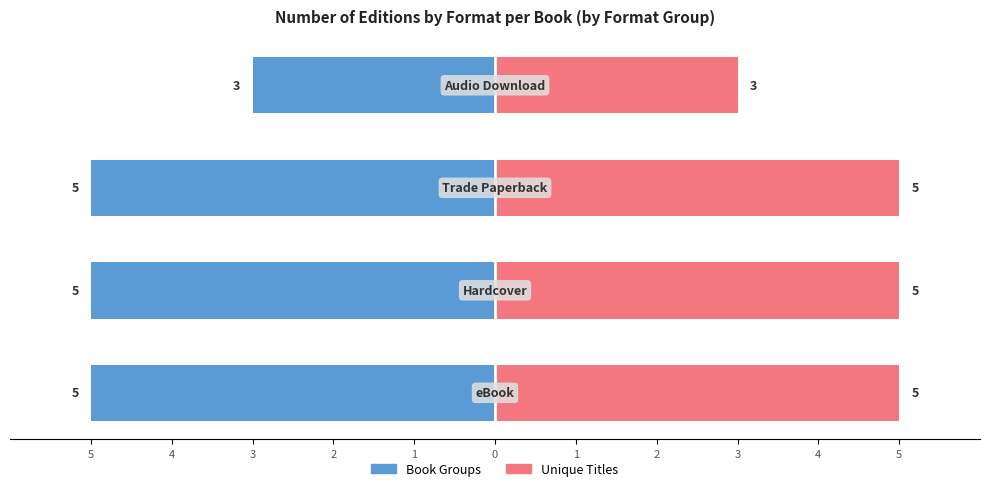

Rank the series at 2 from lowest to highest value.

Book Groups, Unique Titles